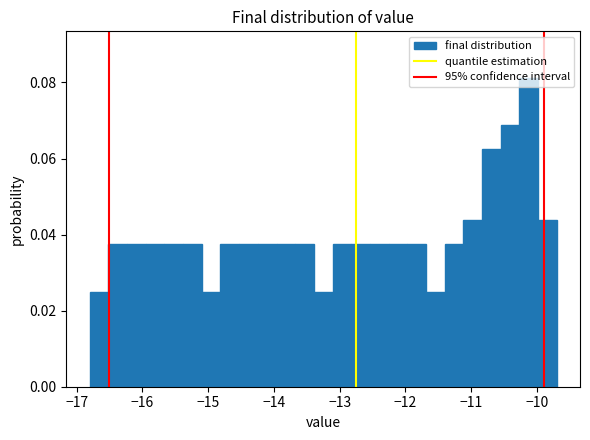

Around what value on the x-axis is the tallest bar? Give the approximate position of its centre, as read against the axis.

-10.1